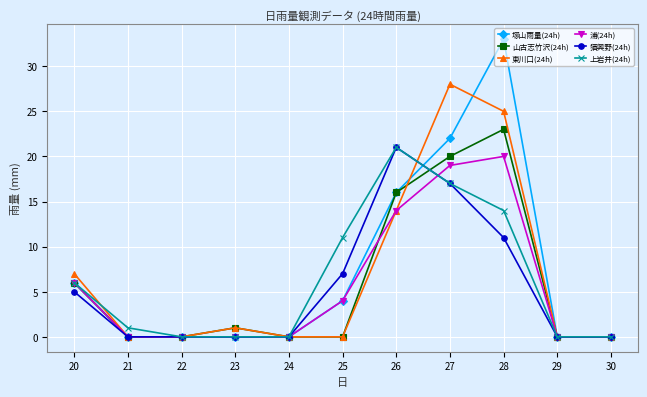

What is the difference between the maximum and minimum values in the 東川口(24h) series?

28